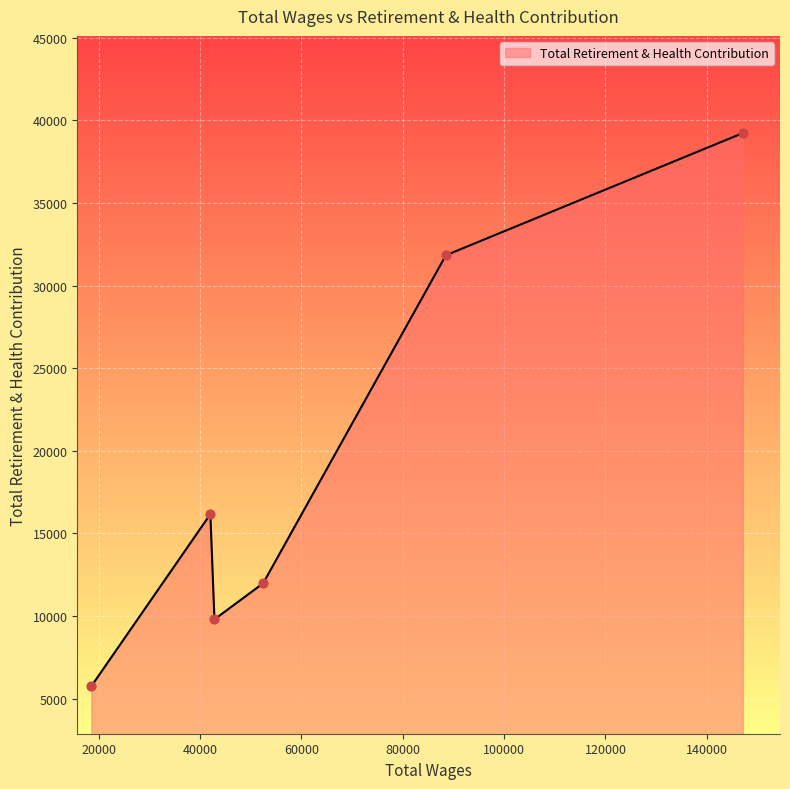

What is the minimum value shown in the chart?

5762